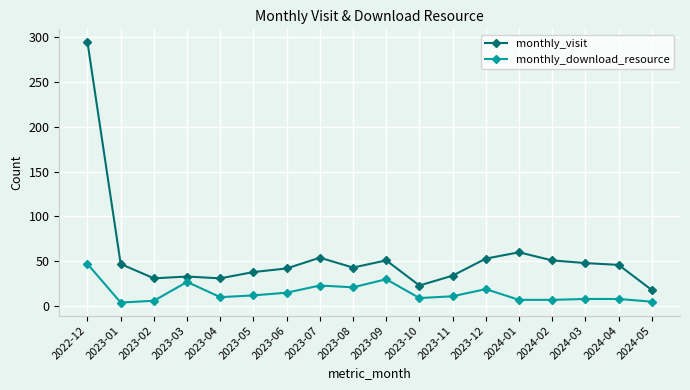

True or false: monthly_visit and monthly_download_resource cross at least once.

False